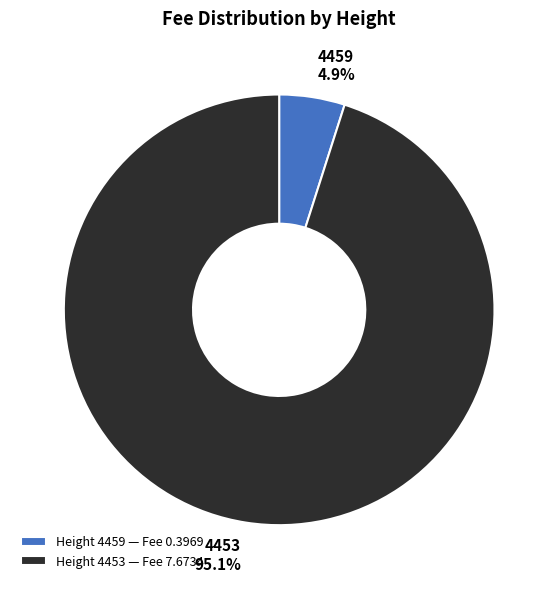

Is there a majority slice in this chart?

Yes